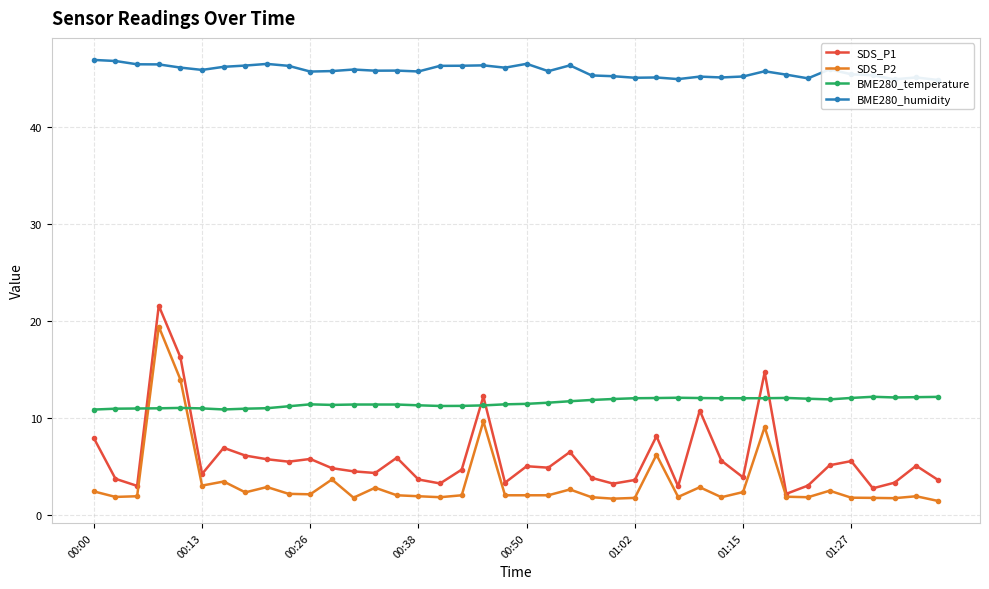

How many data points in BME280_humidity are above 45?

37